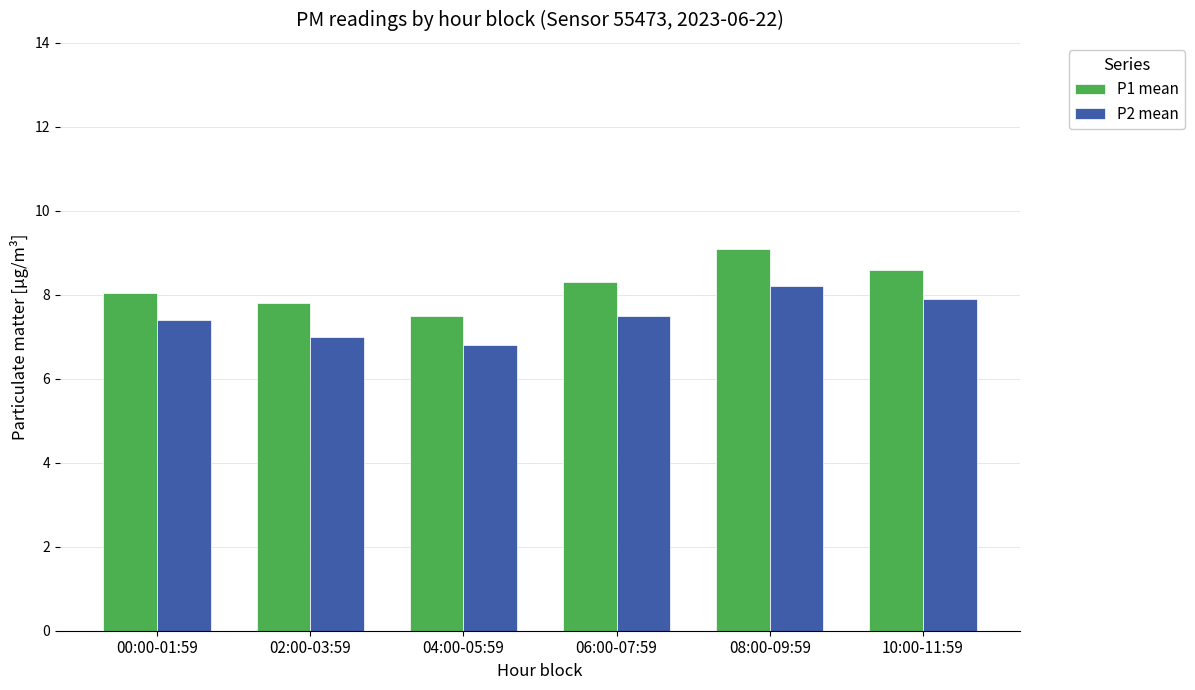

What is the difference between the highest and lowest values at 04:00-05:59?

0.7